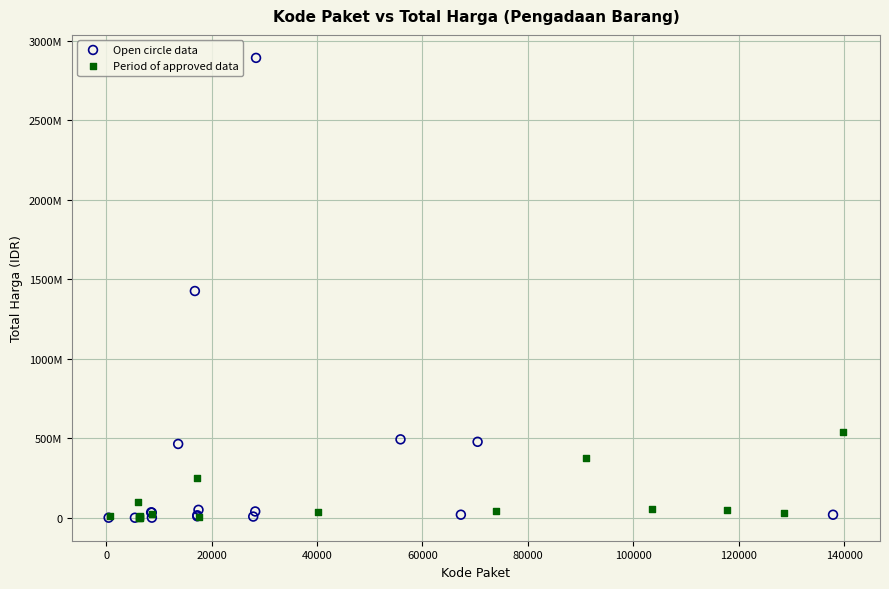

What are all the series names shown in the legend?

Open circle data, Period of approved data